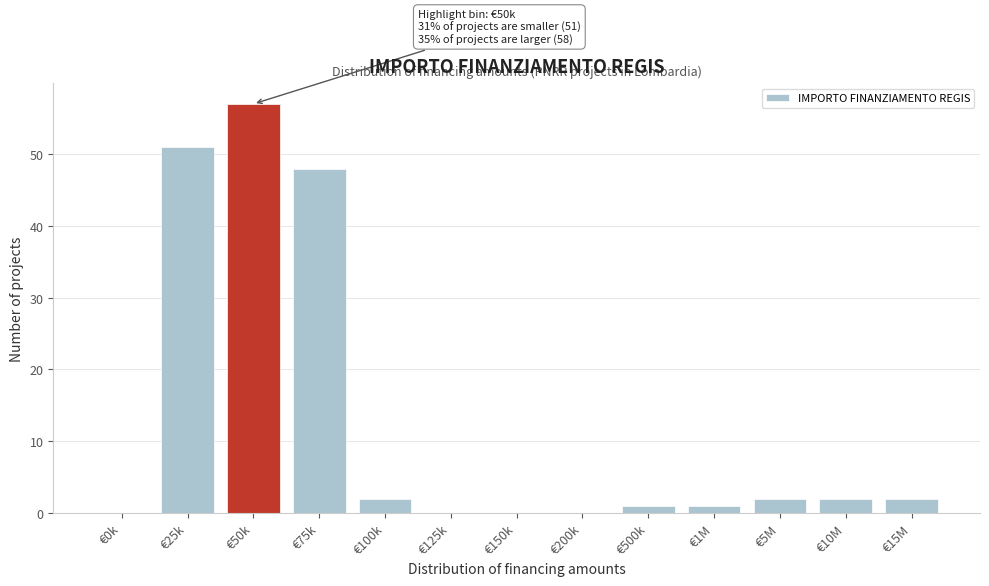

Reading left to right, list all the values displayed in this chart.

€0k=0	€25k=51	€50k=57	€75k=48	€100k=2	€125k=0	€150k=0	€200k=0	€500k=1	€1M=1	€5M=2	€10M=2	€15M=2